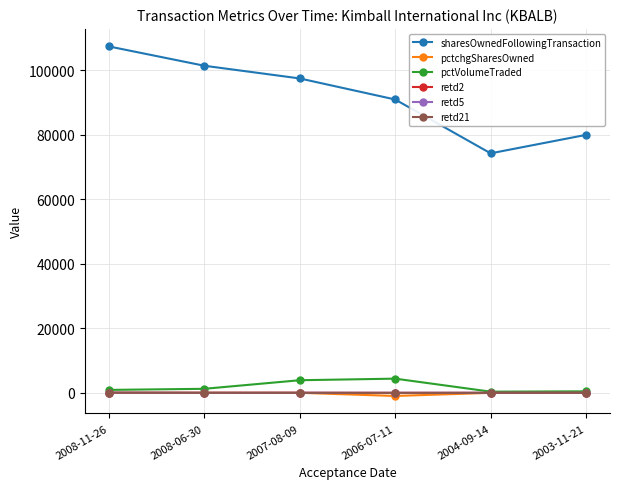

What is the sum of all retd2 values?

24